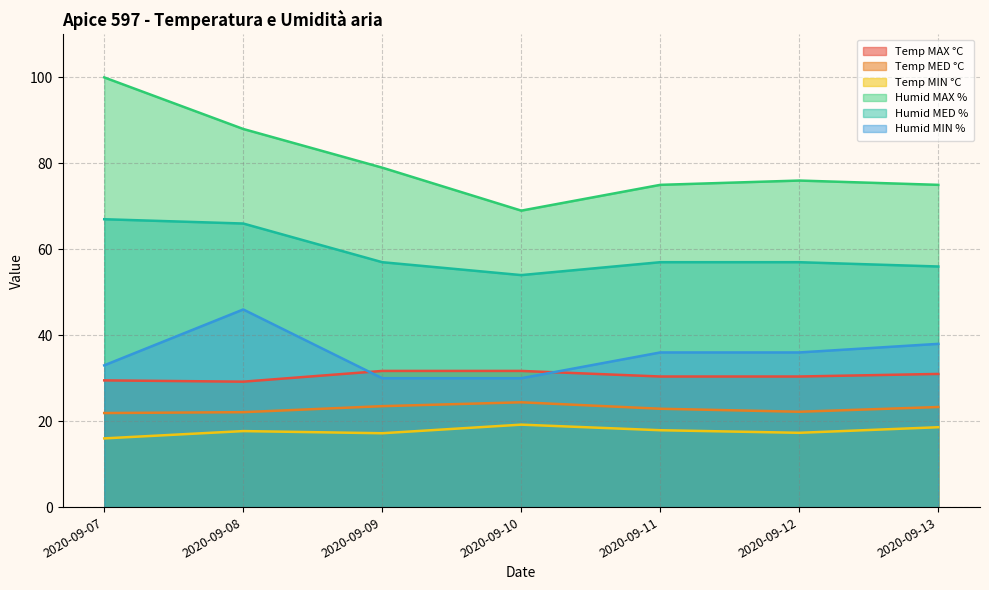

What is the value of the Humid MIN % point at the 2nd from the left?

46.0